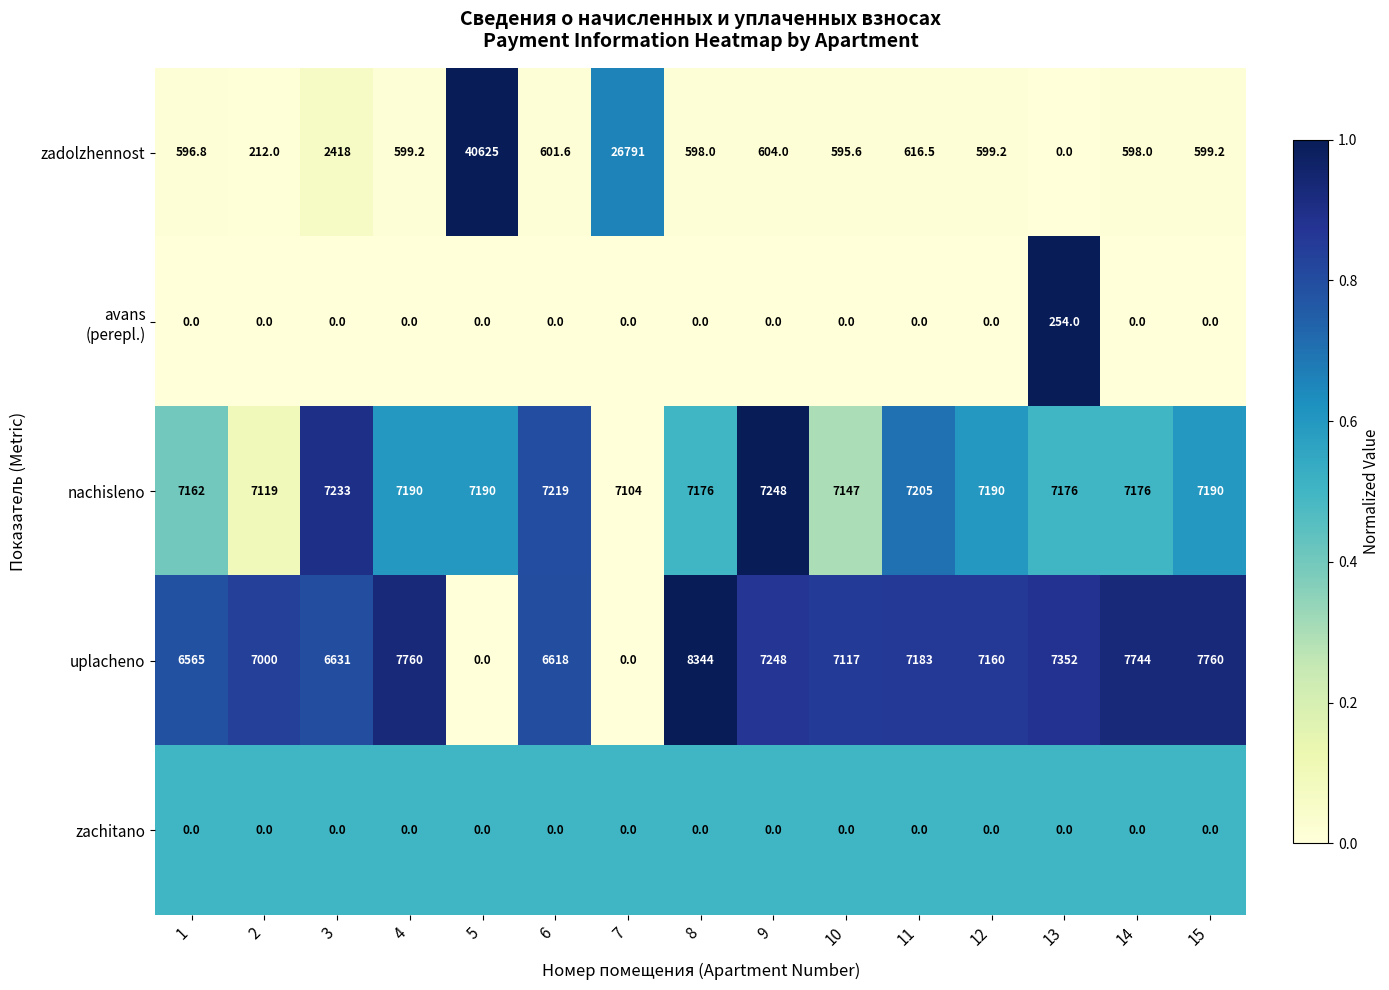

True or false: uplacheno has a value of 7160.0 at 12.

True